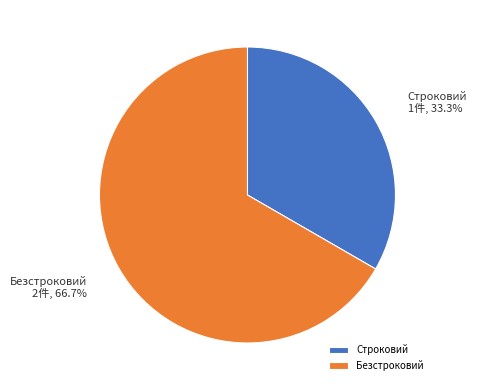

To the nearest percent, what portion does Безстроковий represent?

67%